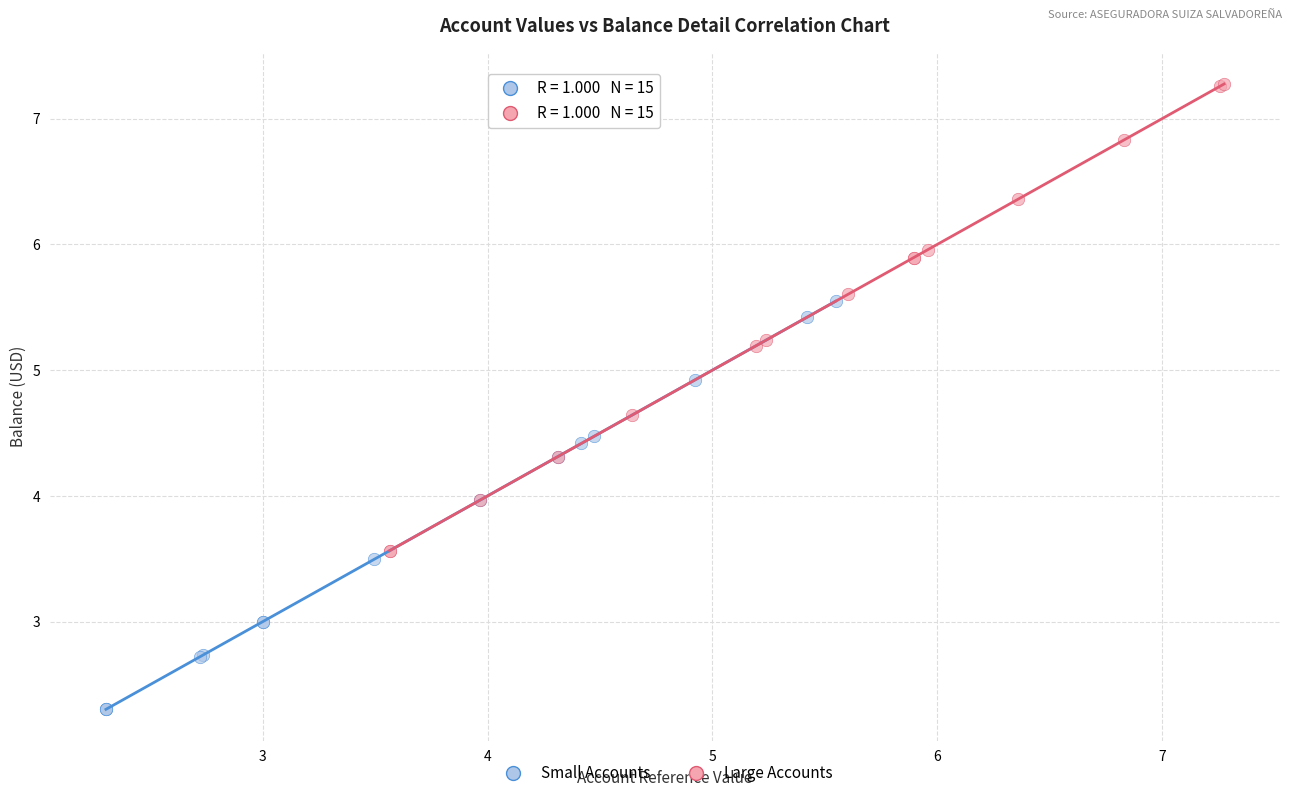

What are all the series names shown in the legend?

Small Accounts, Large Accounts